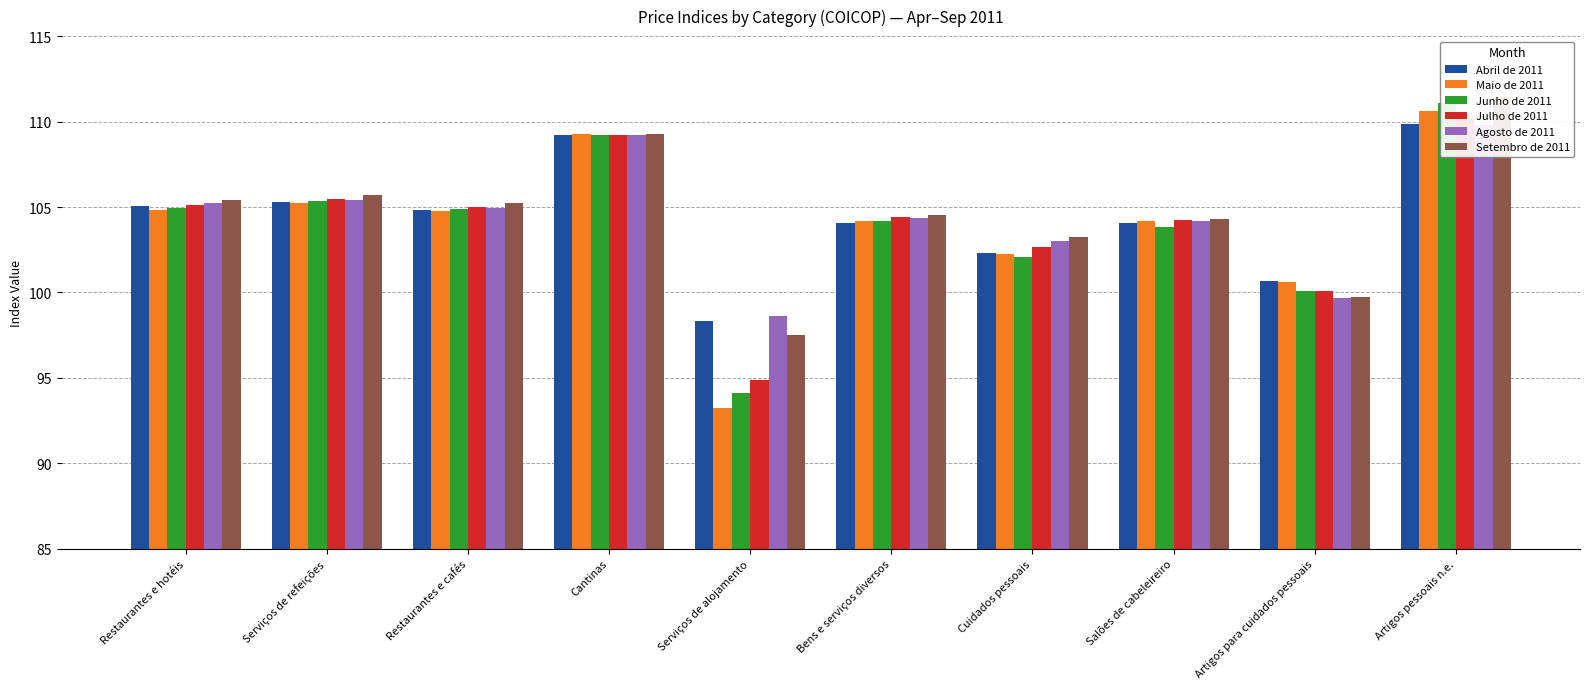

Between Restaurantes e cafés and Serviços de alojamento, which is larger?

Restaurantes e cafés